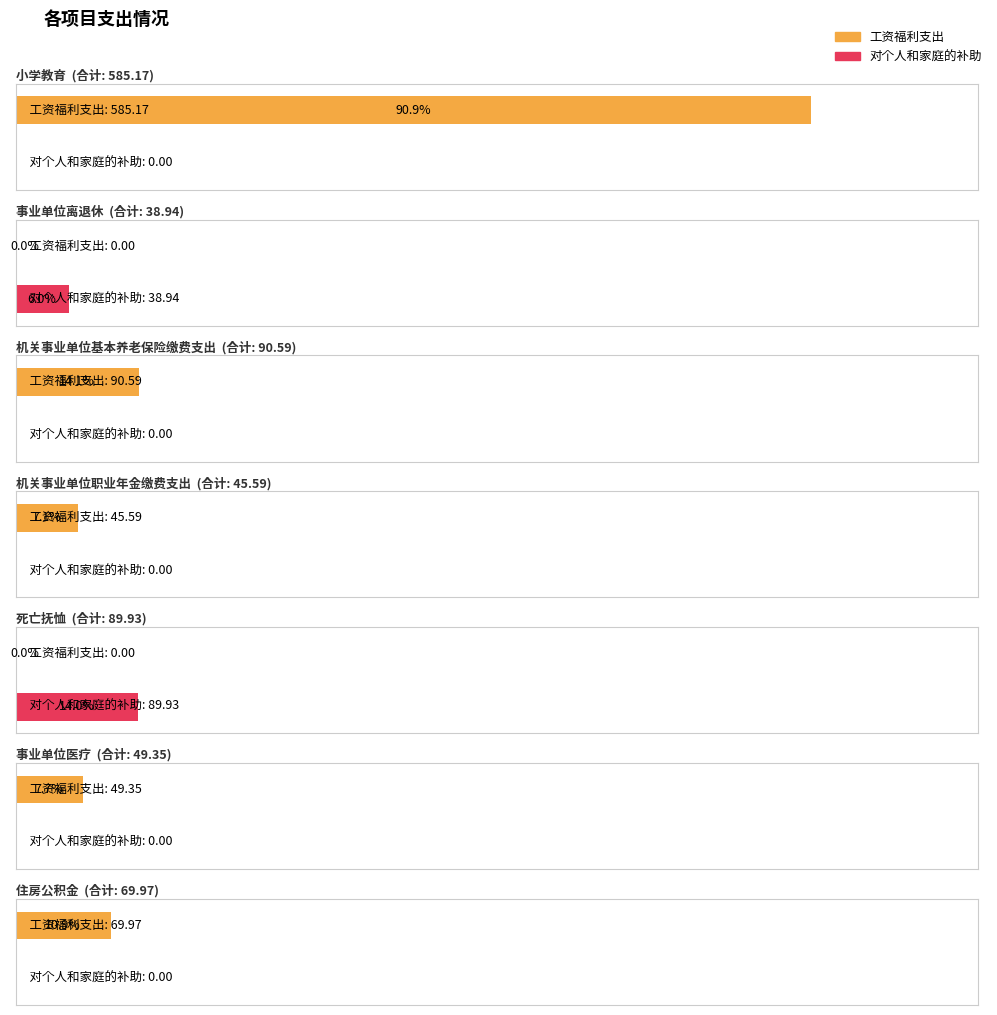

Reading left to right, list all the values displayed in this chart.

工资福利支出: 小学教育=585.2	事业单位离退休=0.0	机关事业单位基本养老保险缴费支出=90.6	机关事业单位职业年金缴费支出=45.6	死亡抚恤=0.0	事业单位医疗=49.4	住房公积金=70.0
对个人和家庭的补助: 小学教育=0.0	事业单位离退休=38.9	机关事业单位基本养老保险缴费支出=0.0	机关事业单位职业年金缴费支出=0.0	死亡抚恤=89.9	事业单位医疗=0.0	住房公积金=0.0